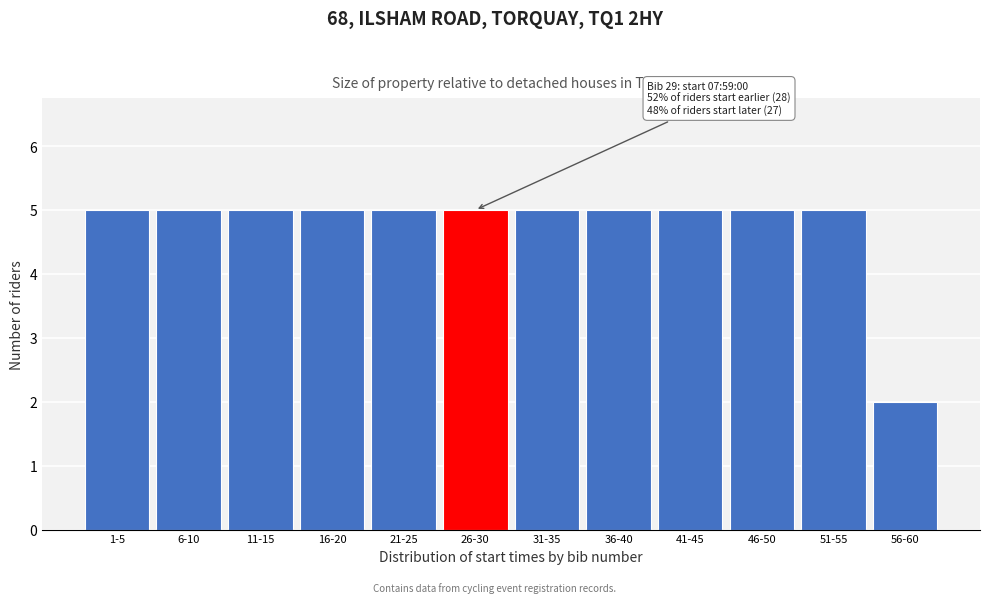

Reading left to right, what are all the values shown in this chart?

5	5	5	5	5	5	5	5	5	5	5	2